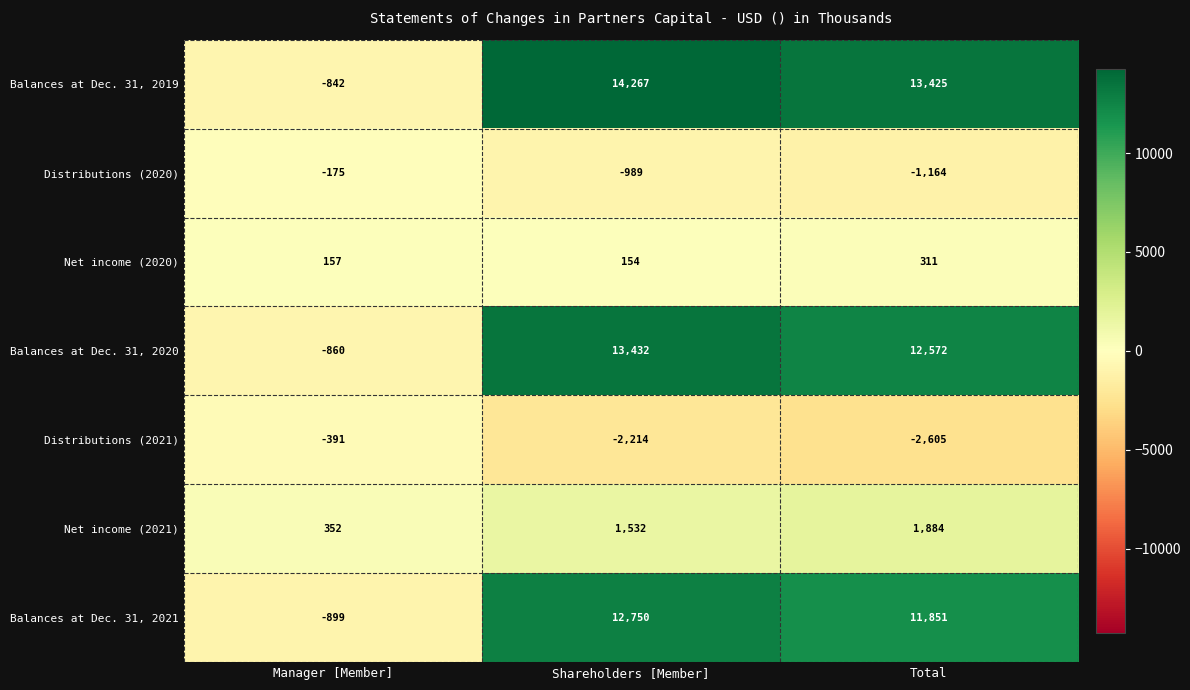

Between Manager [Member] and Total, which series saw the biggest shift?

Balances at Dec. 31, 2019